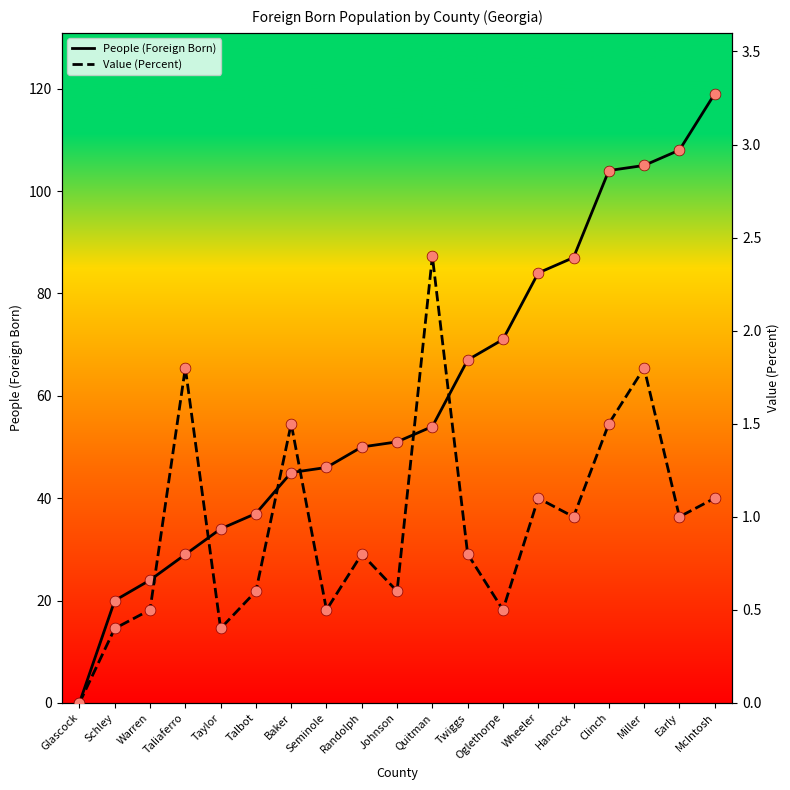

At which category is the sum across all series the highest?

McIntosh